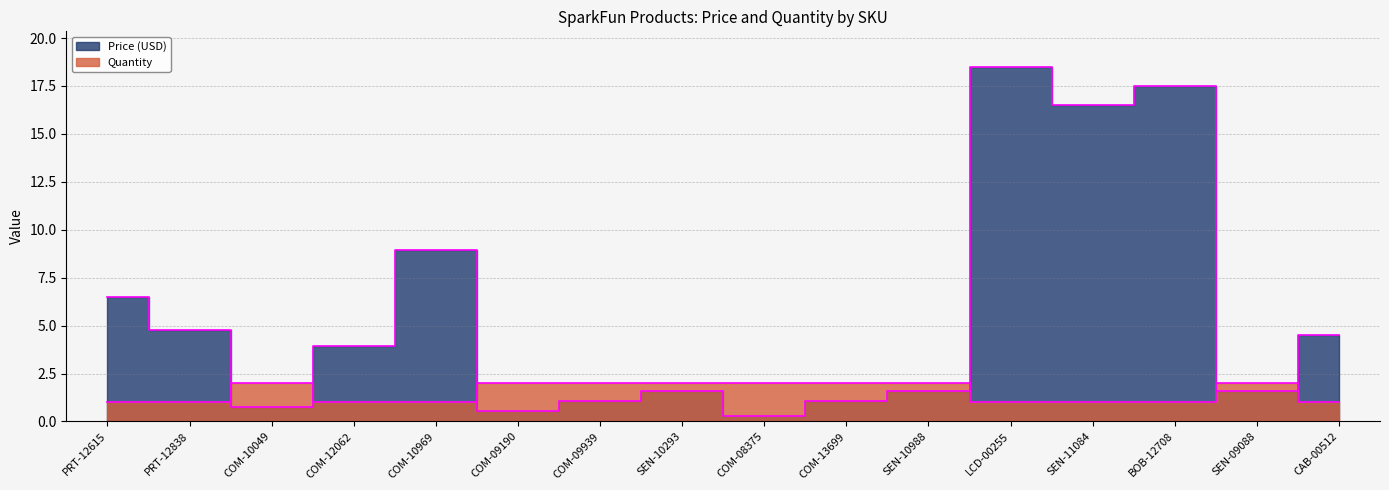

Reading left to right, transcribe all the data shown in this chart.

Price (USD): 6.5	4.8	0.8	4.0	8.9	0.6	1.1	1.6	0.3	1.1	1.6	18.5	16.5	17.5	1.6	4.5
Quantity: 1.0	1.0	2.0	1.0	1.0	2.0	2.0	2.0	2.0	2.0	2.0	1.0	1.0	1.0	2.0	1.0